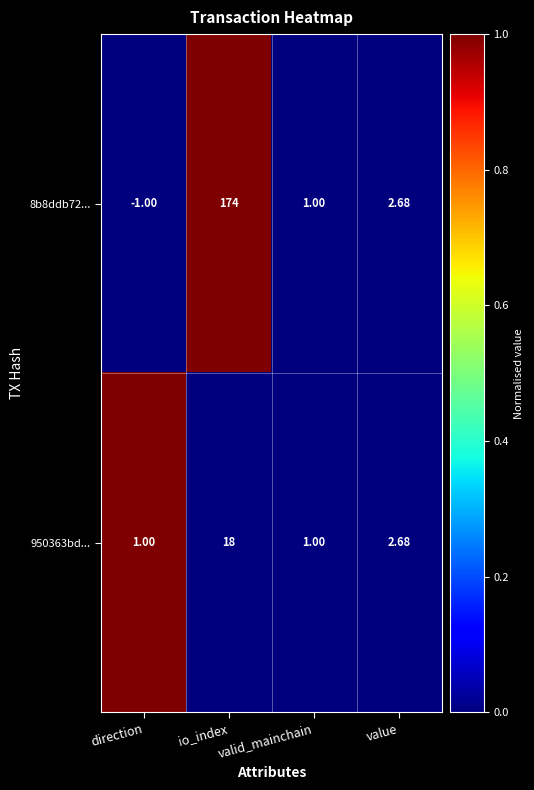

How many series are shown in this chart?

2